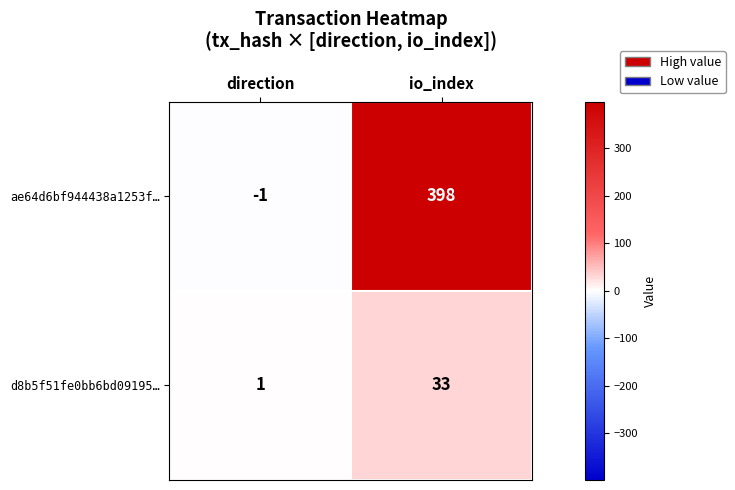

What is the sum of the d8b5f51fe0bb6bd09195… values at io_index and direction?

34